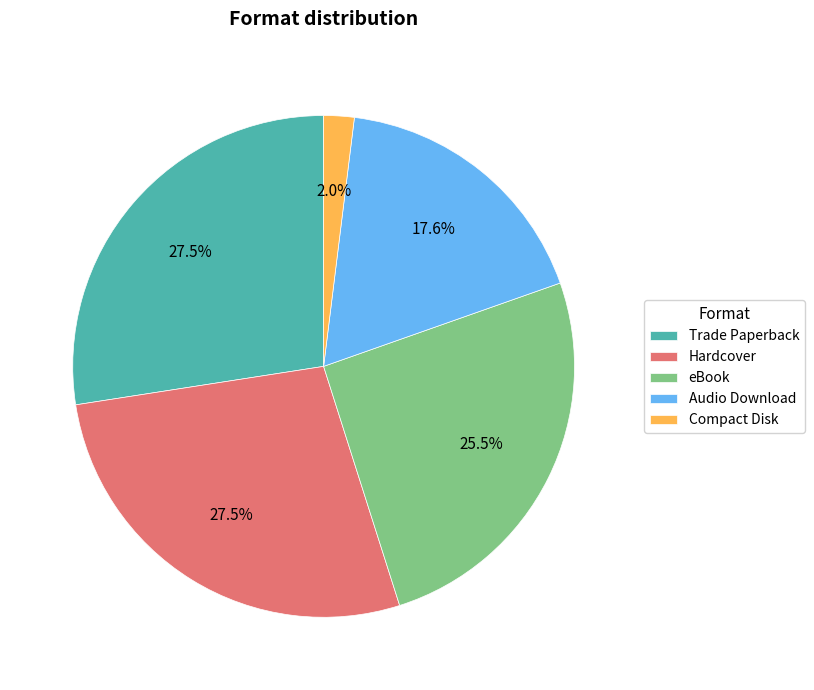

Is there a majority slice in this chart?

No